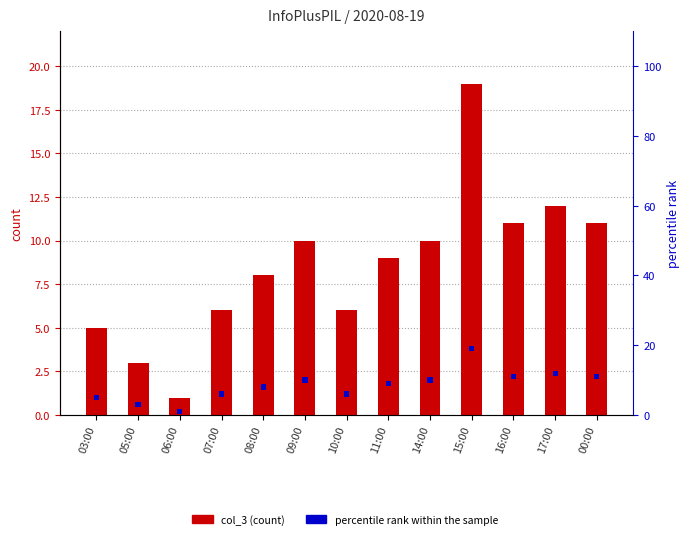

The value of percentile rank within the sample at 16:00 is 1.5. True or false?

True